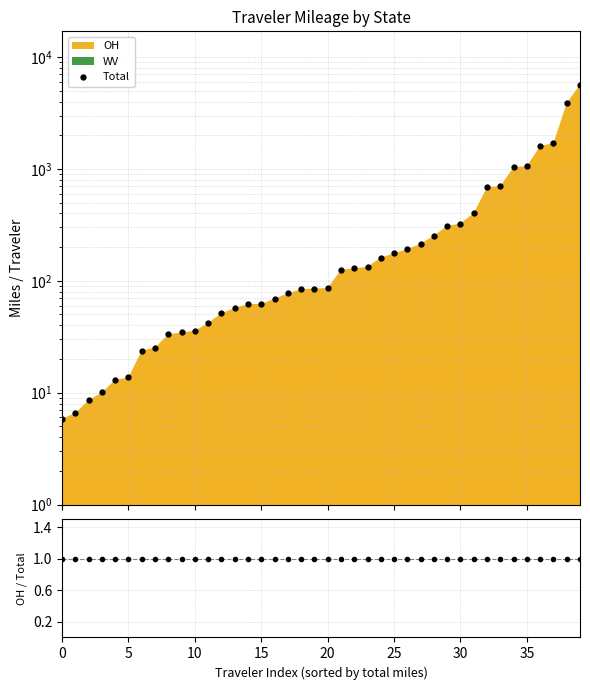

How many distinct data groups are displayed?

2